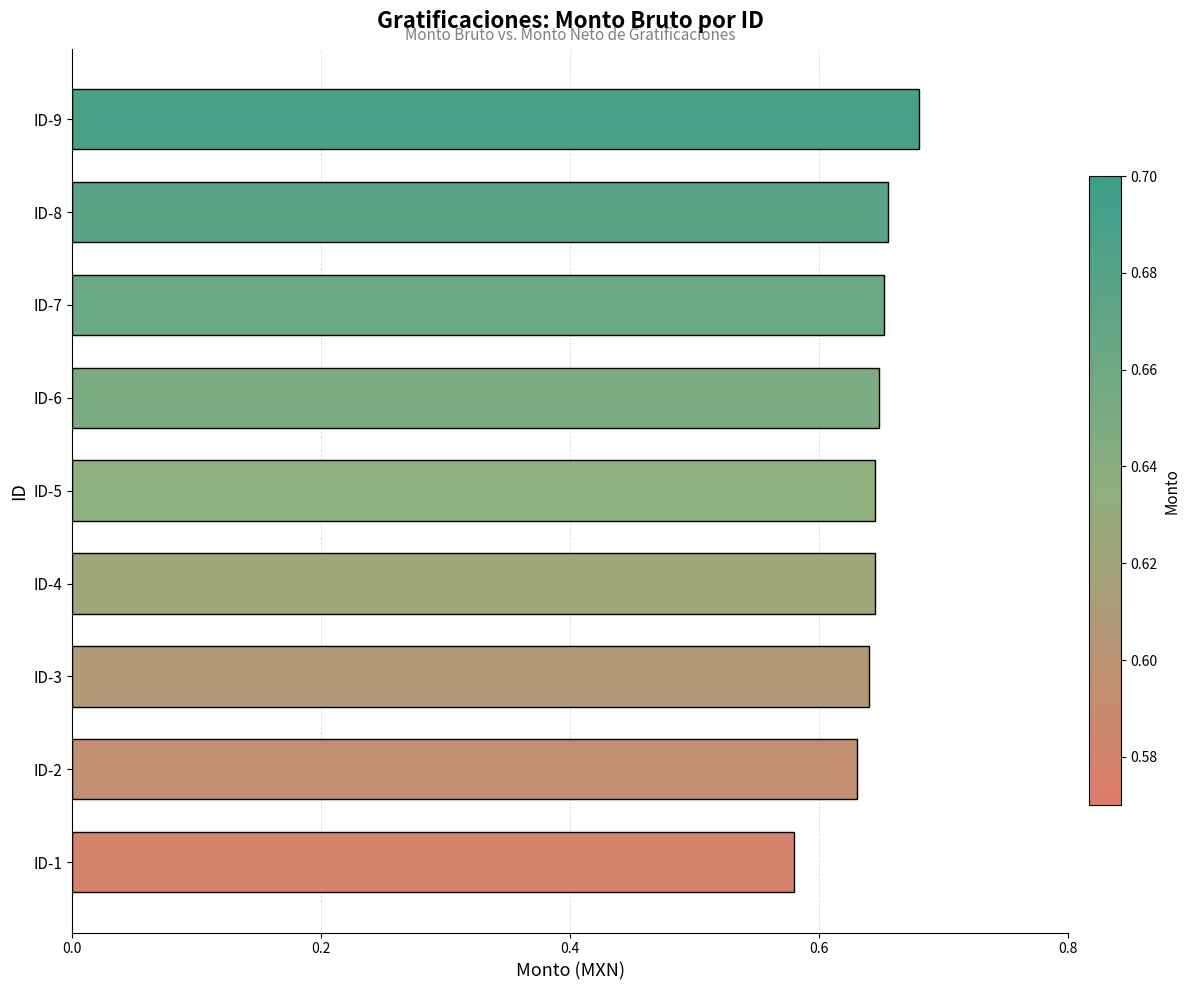

Which label corresponds to the smallest value in the chart?

ID-1